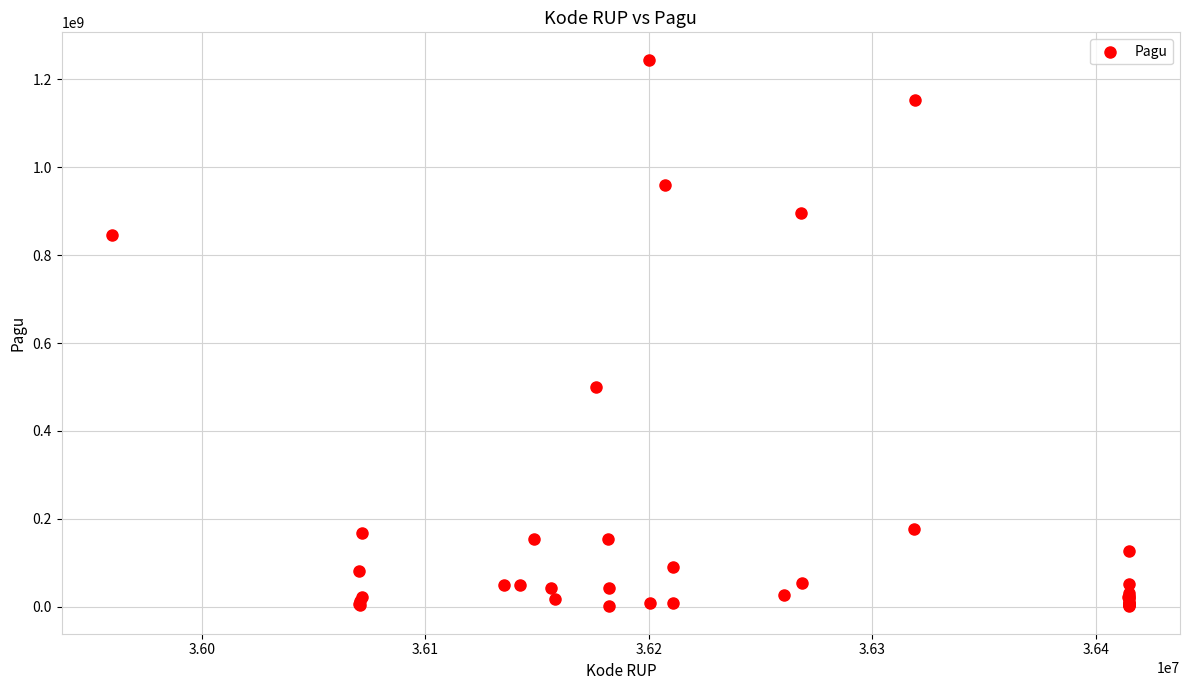

What Y value in the scatter plot is closest to 622840000?

499932000